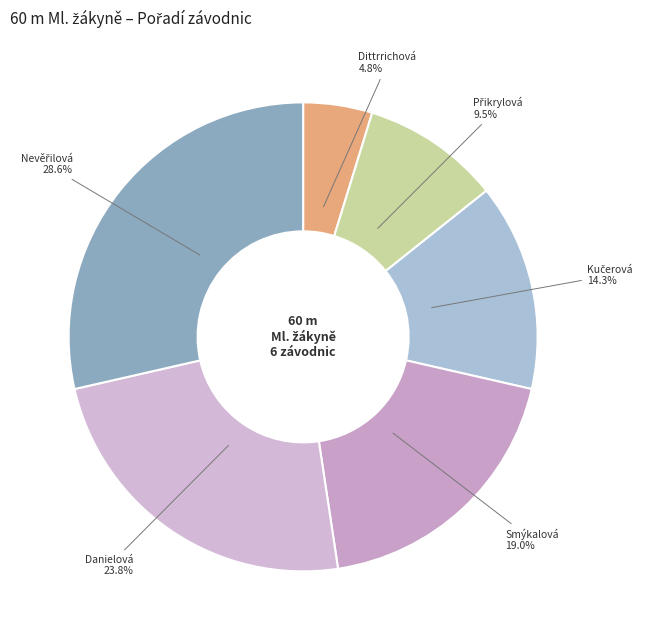

How many slices are in this pie chart?

6